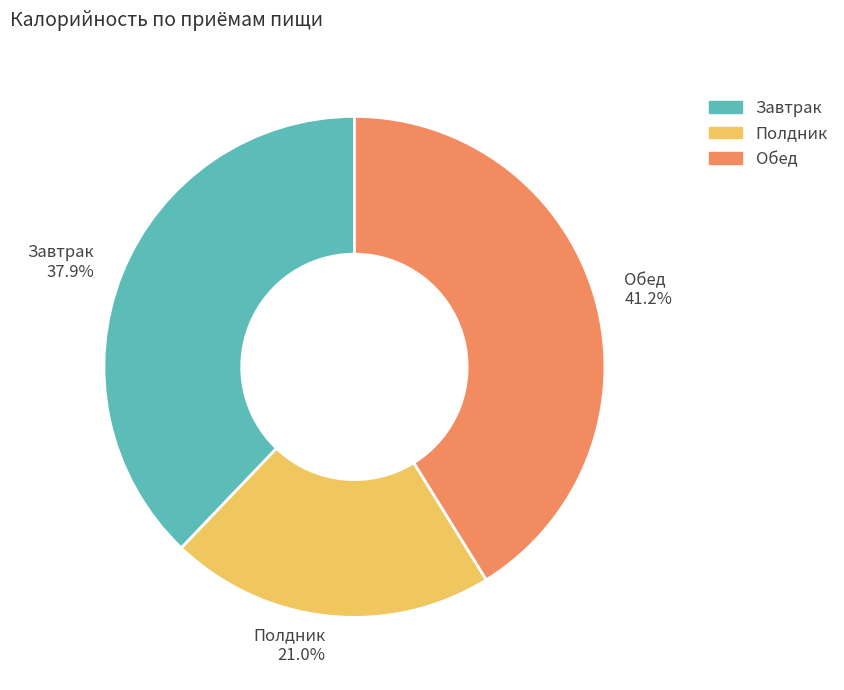

To the nearest percent, what is the difference between the largest and smallest slice percentages?

20%